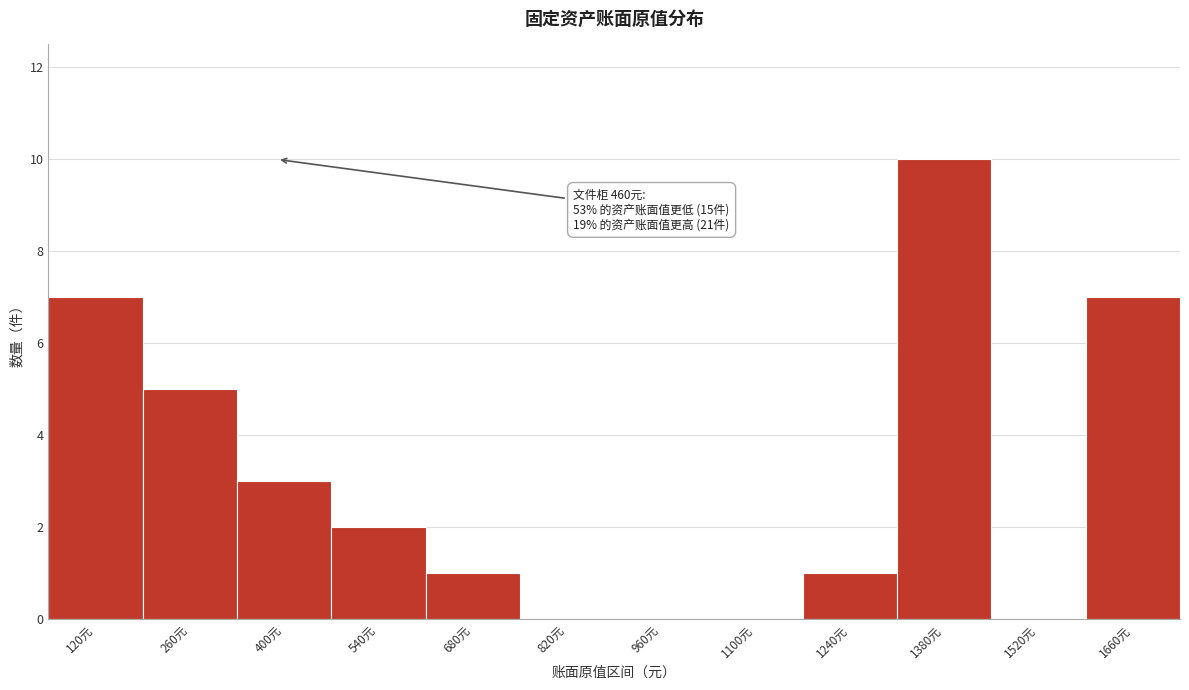

Reading left to right, what are all the values shown in this chart?

120元=7	260元=5	400元=3	540元=2	680元=1	820元=0	960元=0	1100元=0	1240元=1	1380元=10	1520元=0	1660元=7